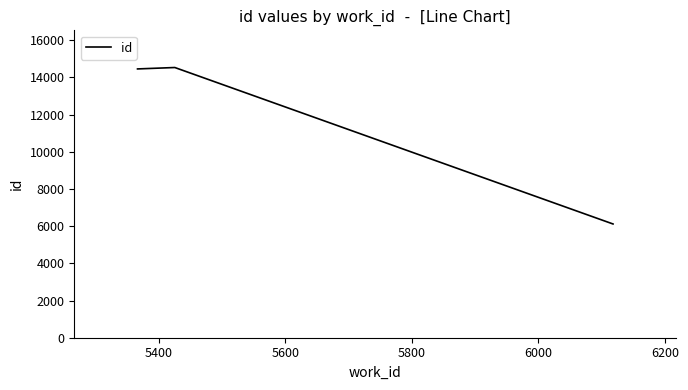

How many series are shown in this chart?

1